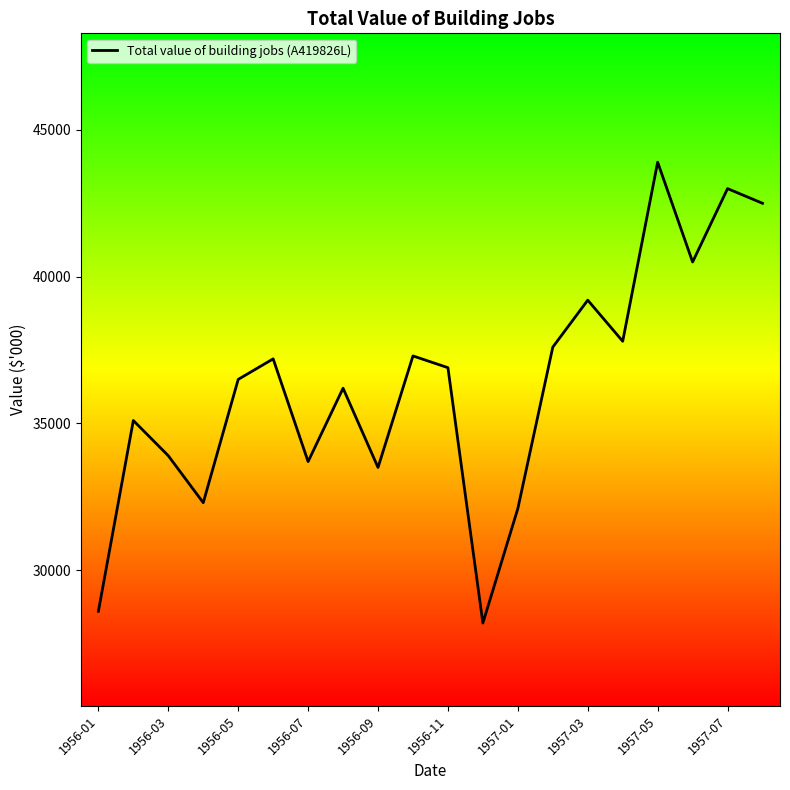

What is the difference between the maximum and minimum values?

15700